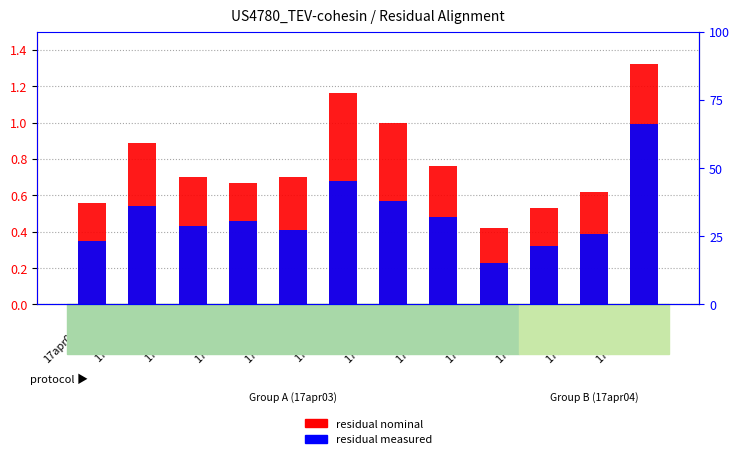

The residual nominal series shows 0.4 at 17apr03_13. True or false?

False